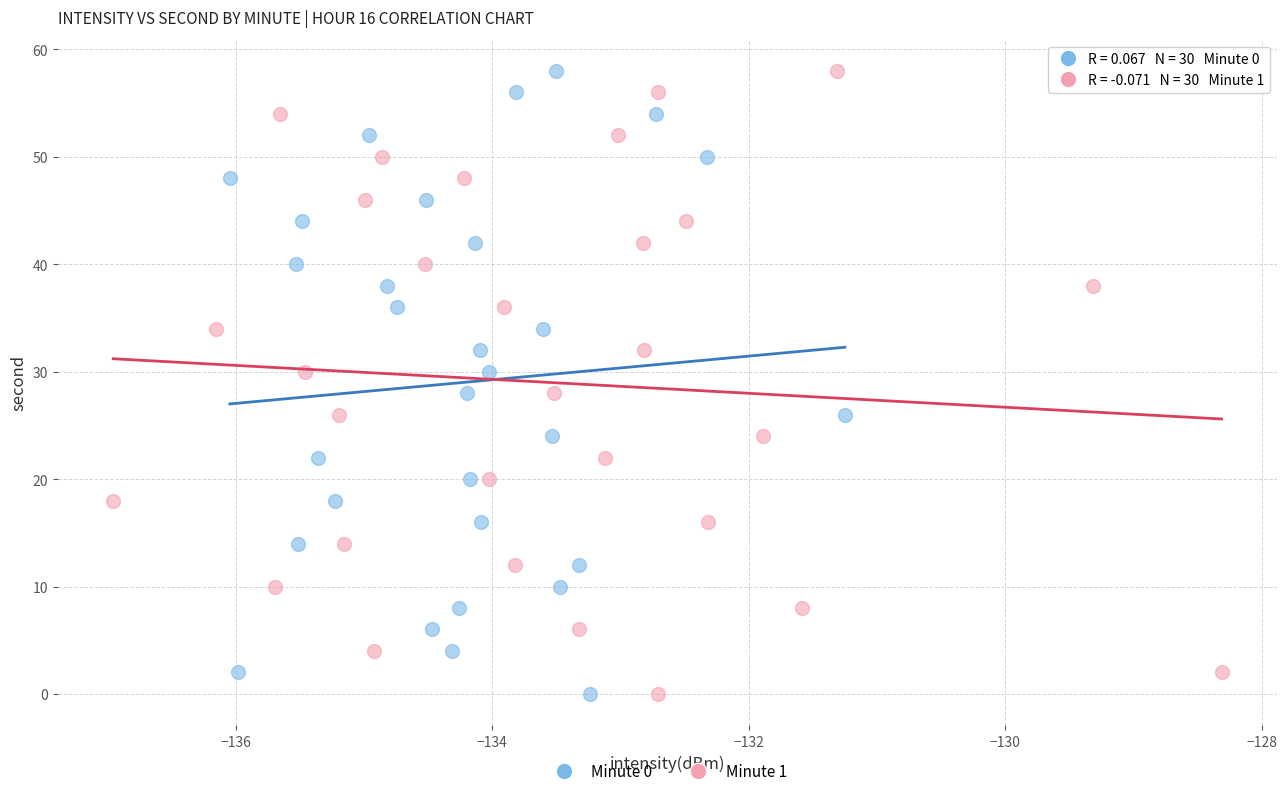

What are all the series names shown in the legend?

Minute 0, Minute 1